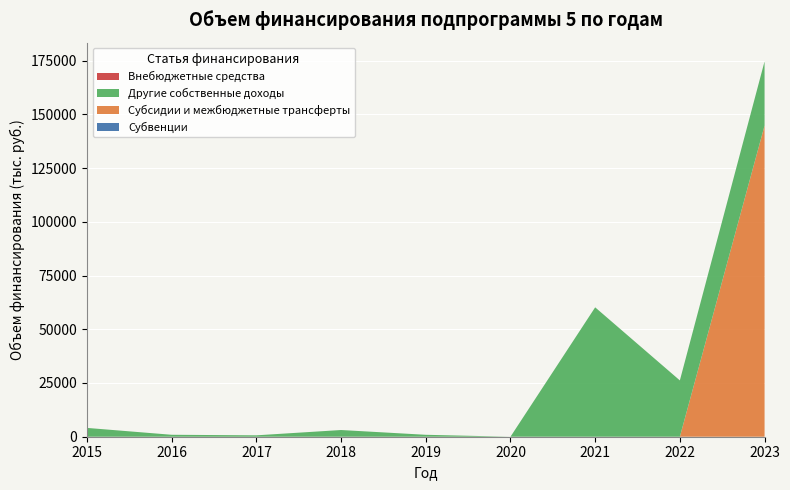

Reading right to left, list all the values displayed in this chart.

Субвенции: 2023=0.0	2022=0.0	2021=0.0	2020=0.0	2019=0.0	2018=0.0	2017=0.0	2016=0.0	2015=0.0
Субсидии и межбюджетные трансферты: 2023=144754.0	2022=0.0	2021=0.0	2020=0.0	2019=0.0	2018=0.0	2017=0.0	2016=0.0	2015=0.0
Другие собственные доходы: 2023=29864.7	2022=26200.0	2021=60199.7	2020=0.0	2019=897.0	2018=3118.2	2017=650.0	2016=905.6	2015=4099.8
Внебюджетные средства: 2023=0.0	2022=0.0	2021=0.0	2020=0.0	2019=0.0	2018=0.0	2017=0.0	2016=0.0	2015=0.0